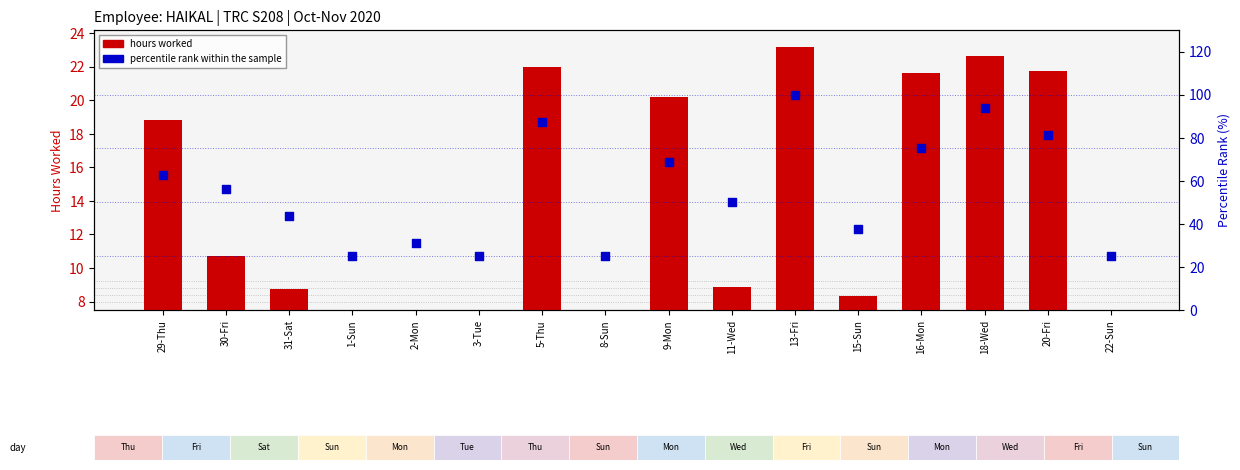

Which series has the largest Y range (max minus min)?

percentile rank within the sample